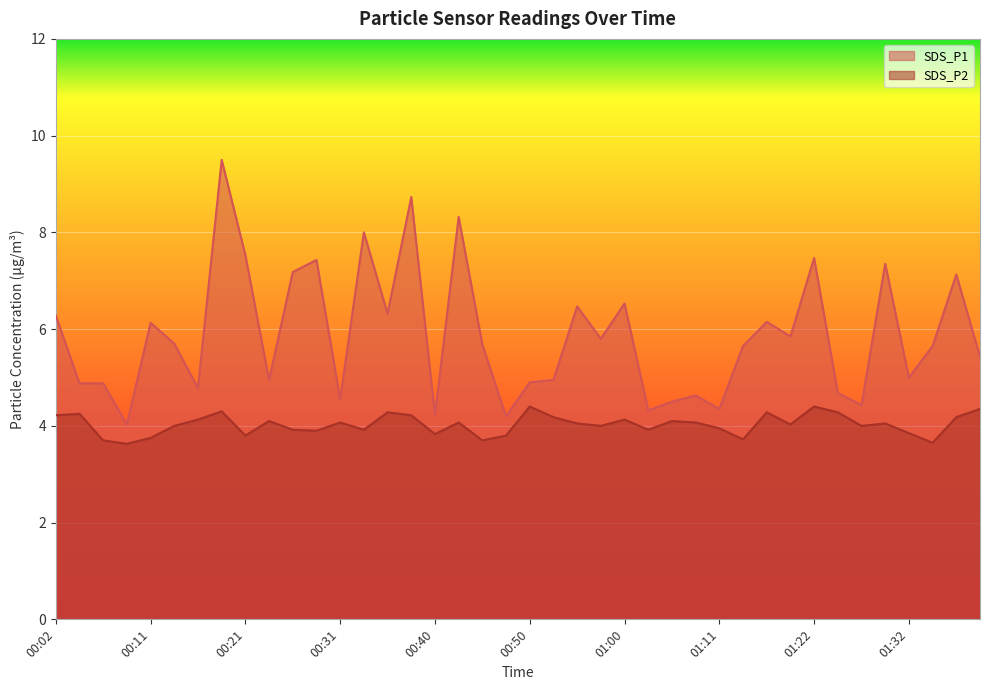

What is the value of the SDS_P1 point at the 11th from the left?

7.2